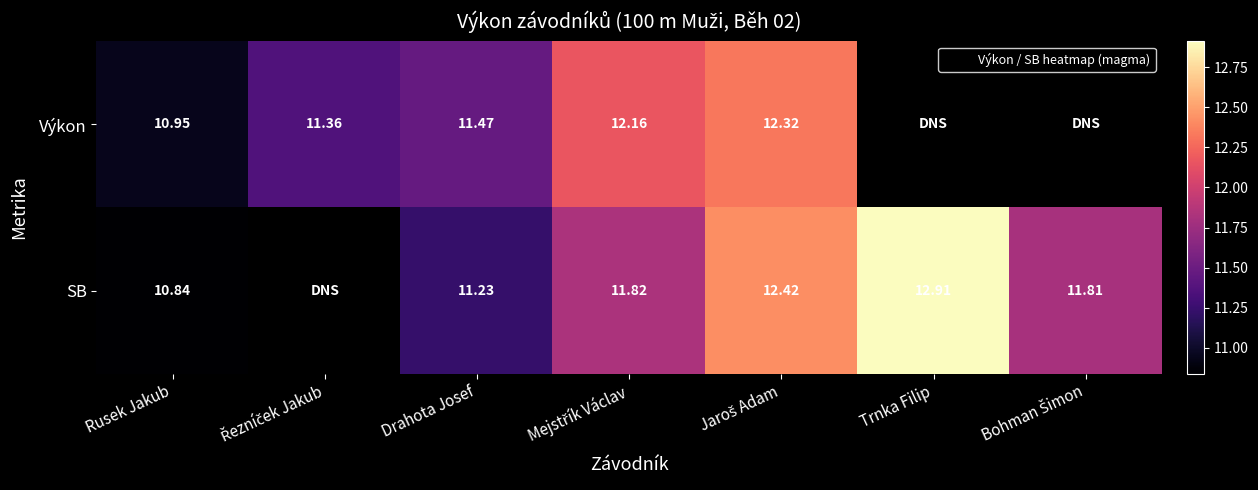

How many values in SB are above zero?

6